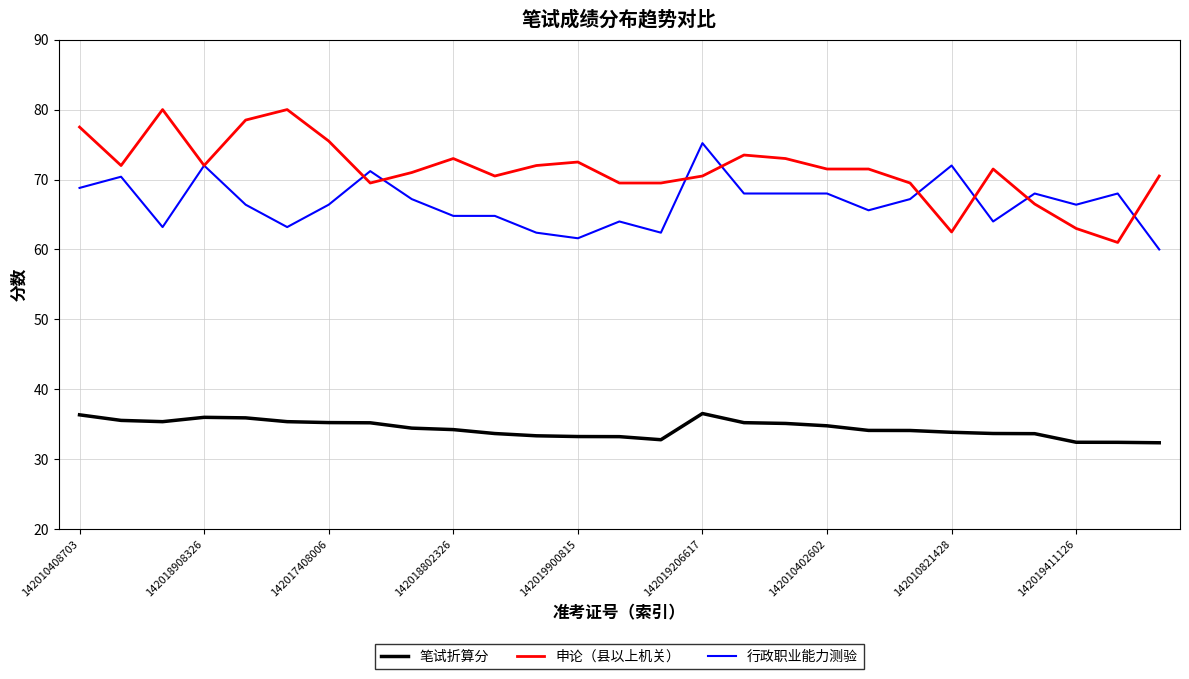

What is the lowest value of the 行政职业能力测验 series?

60.0